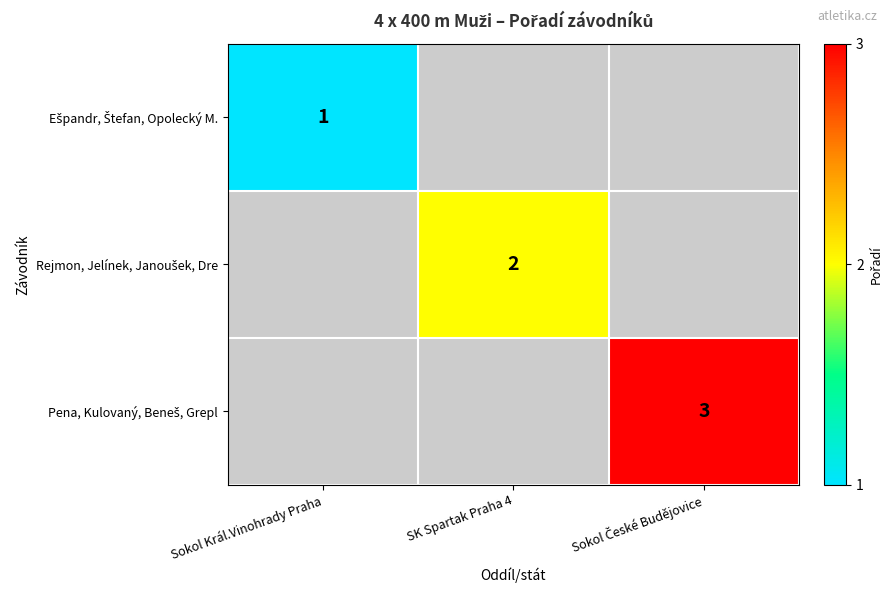

Is it true that Pena, Kulovaný, Beneš, Grepl equals 3.0 at Sokol České Budějovice?

True